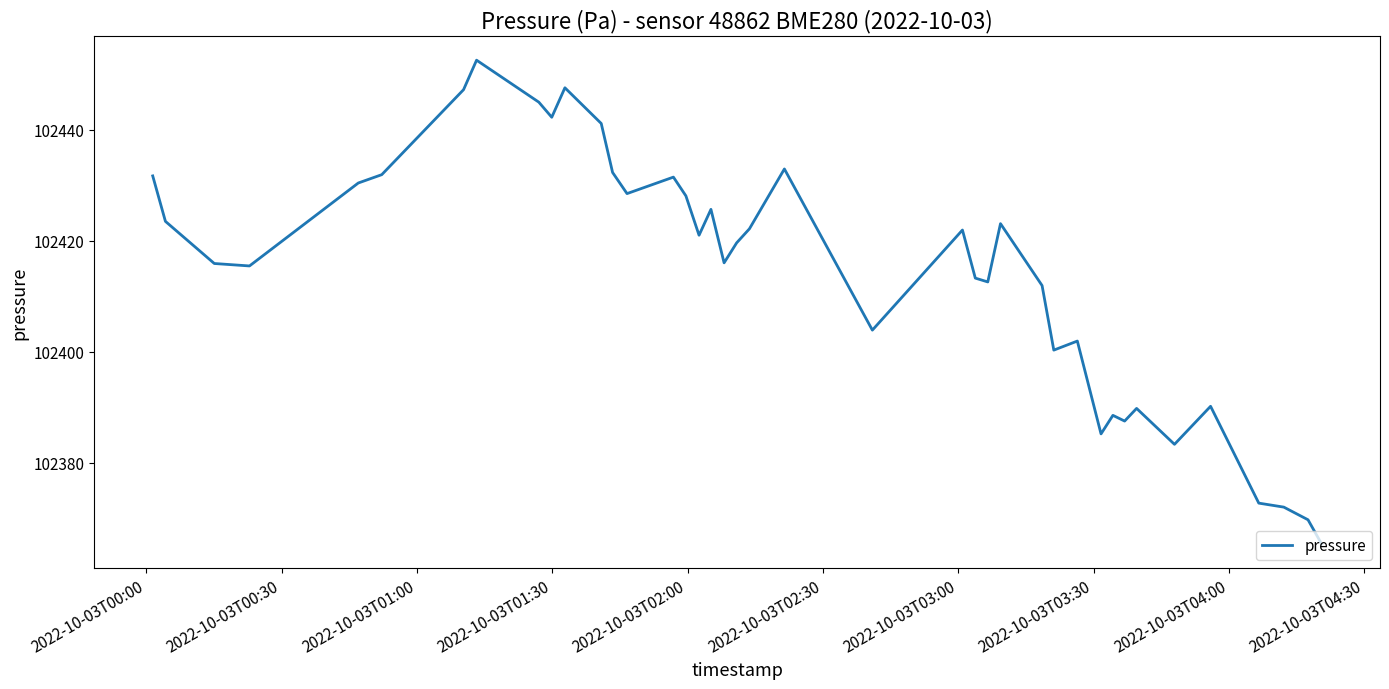

What is the difference between the maximum and minimum values?

87.1